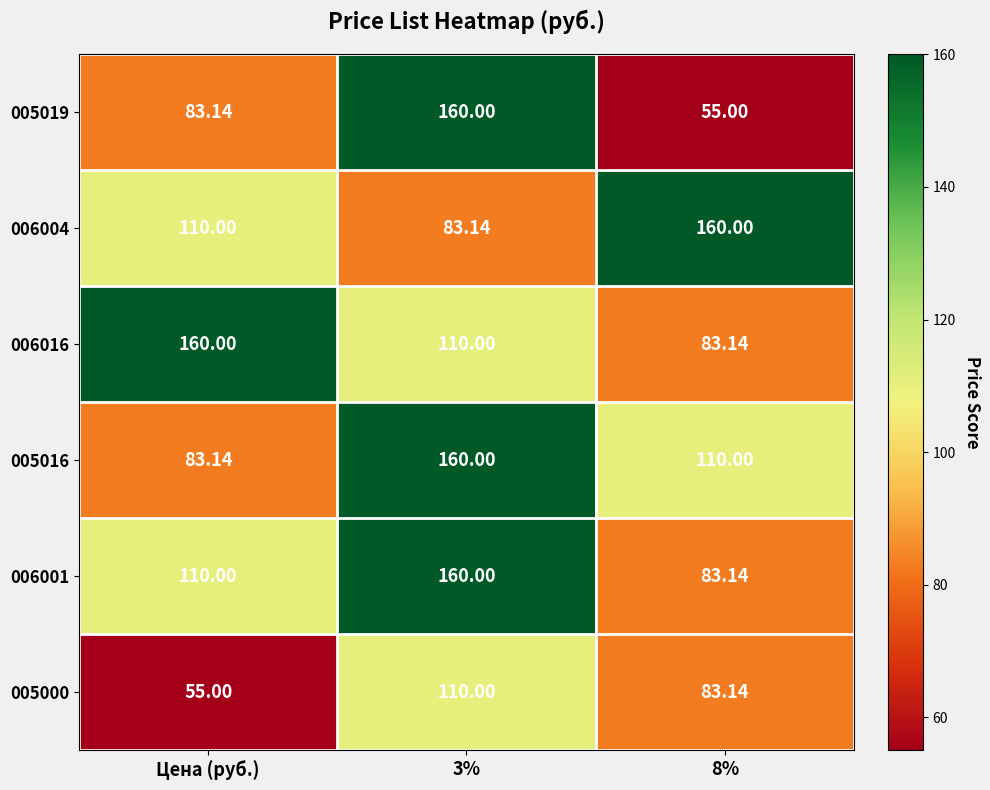

At which label does 006016 first exceed 110?

Цена (руб.)